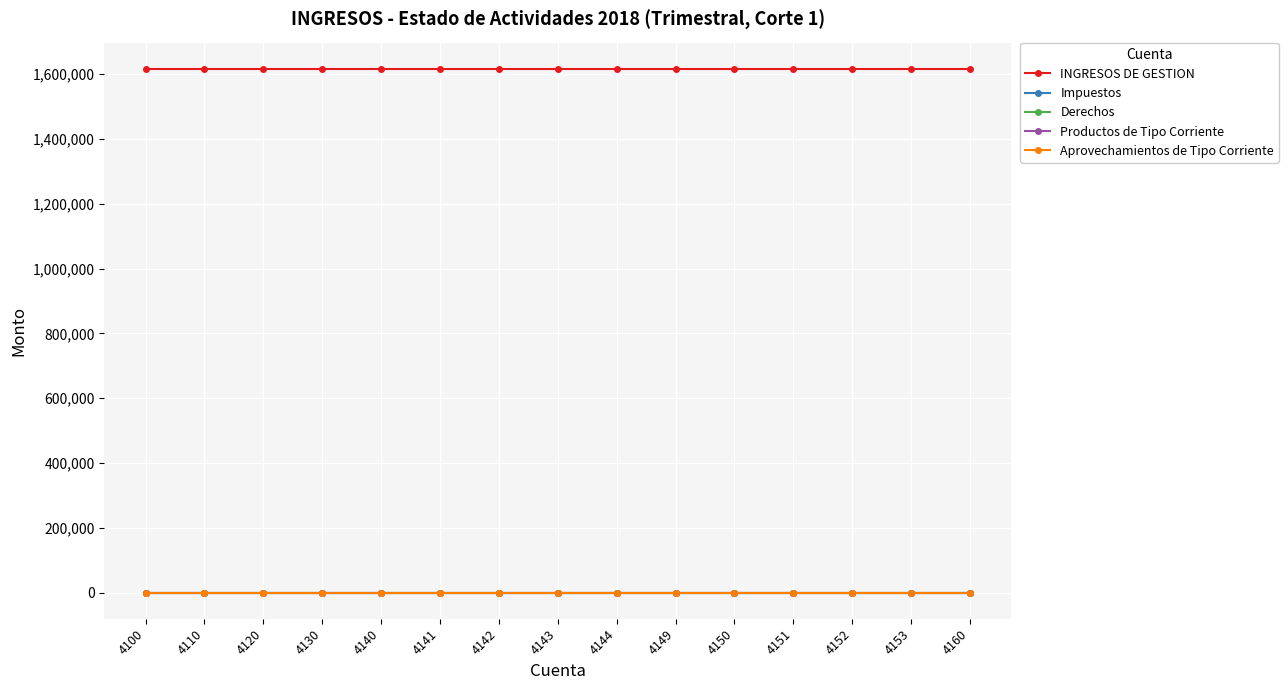

Which series changed the most between 4144 and 4153?

INGRESOS DE GESTION